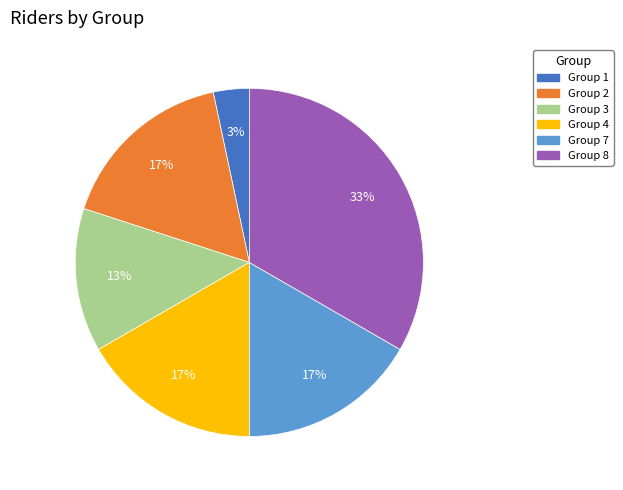

Count the number of slices in the pie.

6